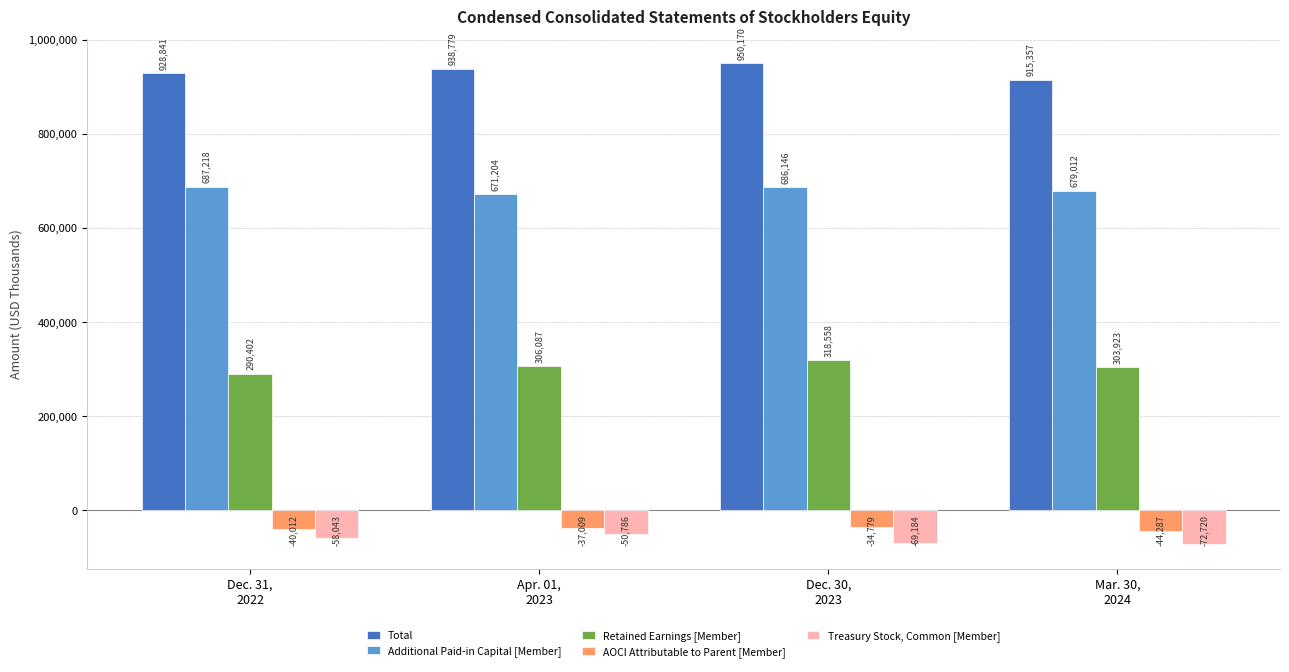

Is the value of Treasury Stock, Common [Member] at Apr. 01,
2023 greater than the value of Retained Earnings [Member] at Dec. 30,
2023?

No